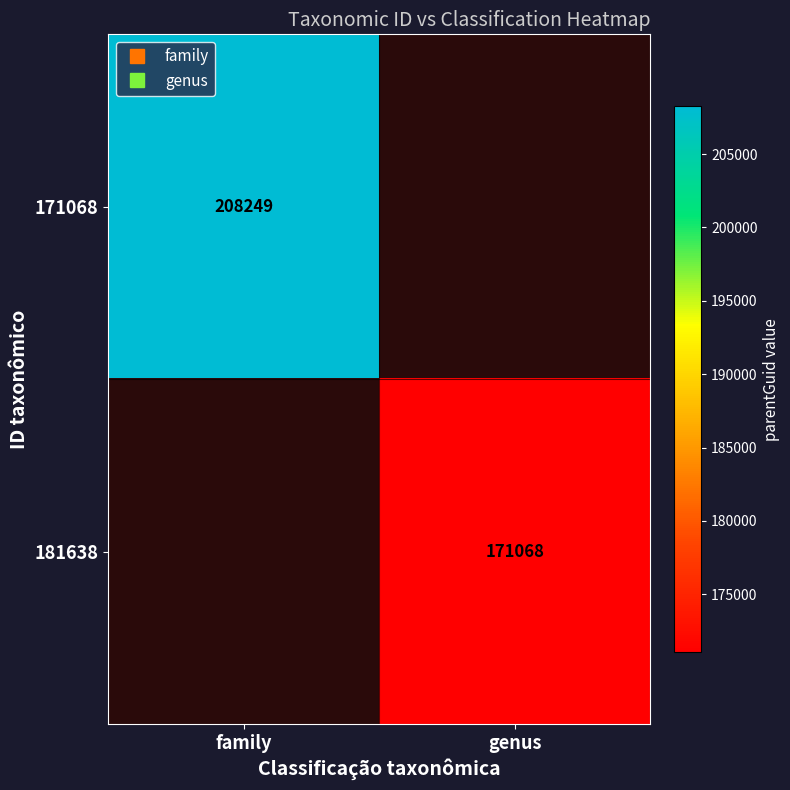

What is the approximate value of 181638 at genus?

171068.0